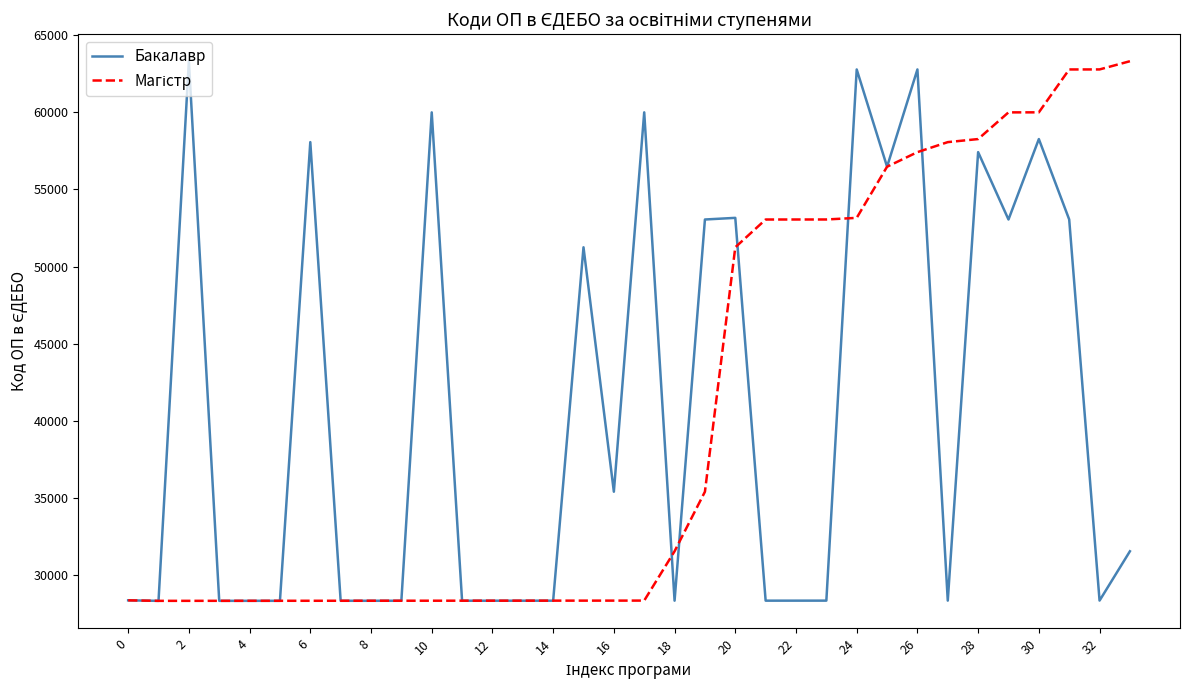

What is the minimum value for Бакалавр?

28357